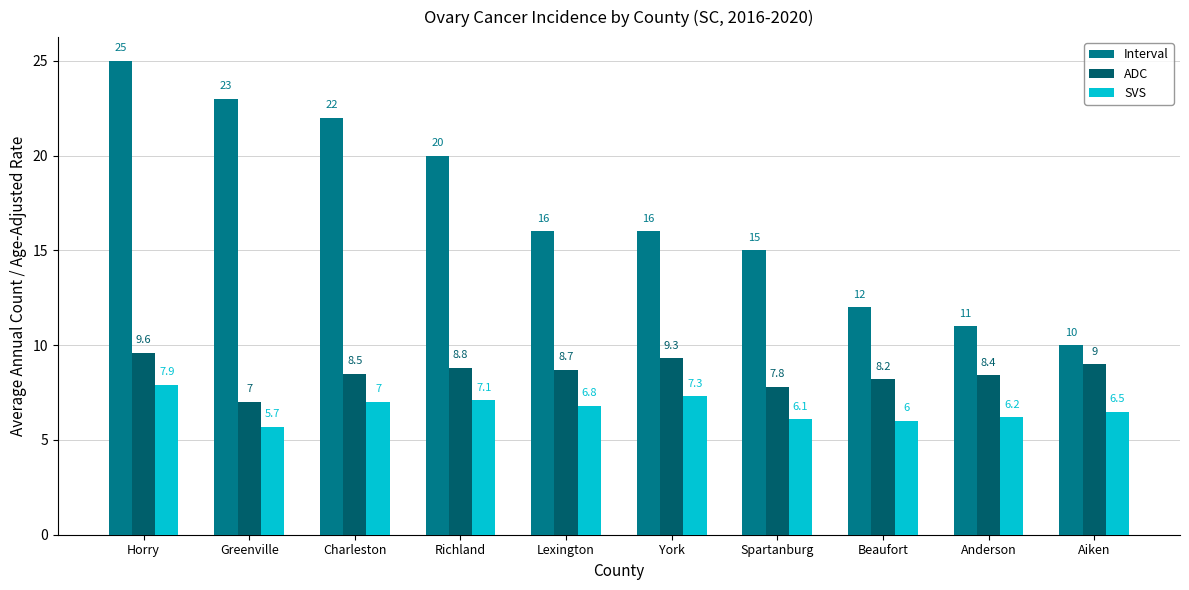

What are all the series names shown in the legend?

Interval, ADC, SVS